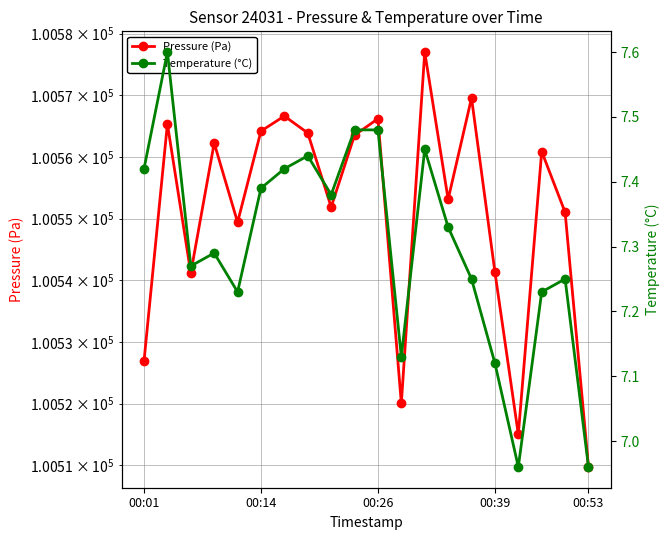

What are all the series names shown in the legend?

Pressure (Pa), Temperature (°C)